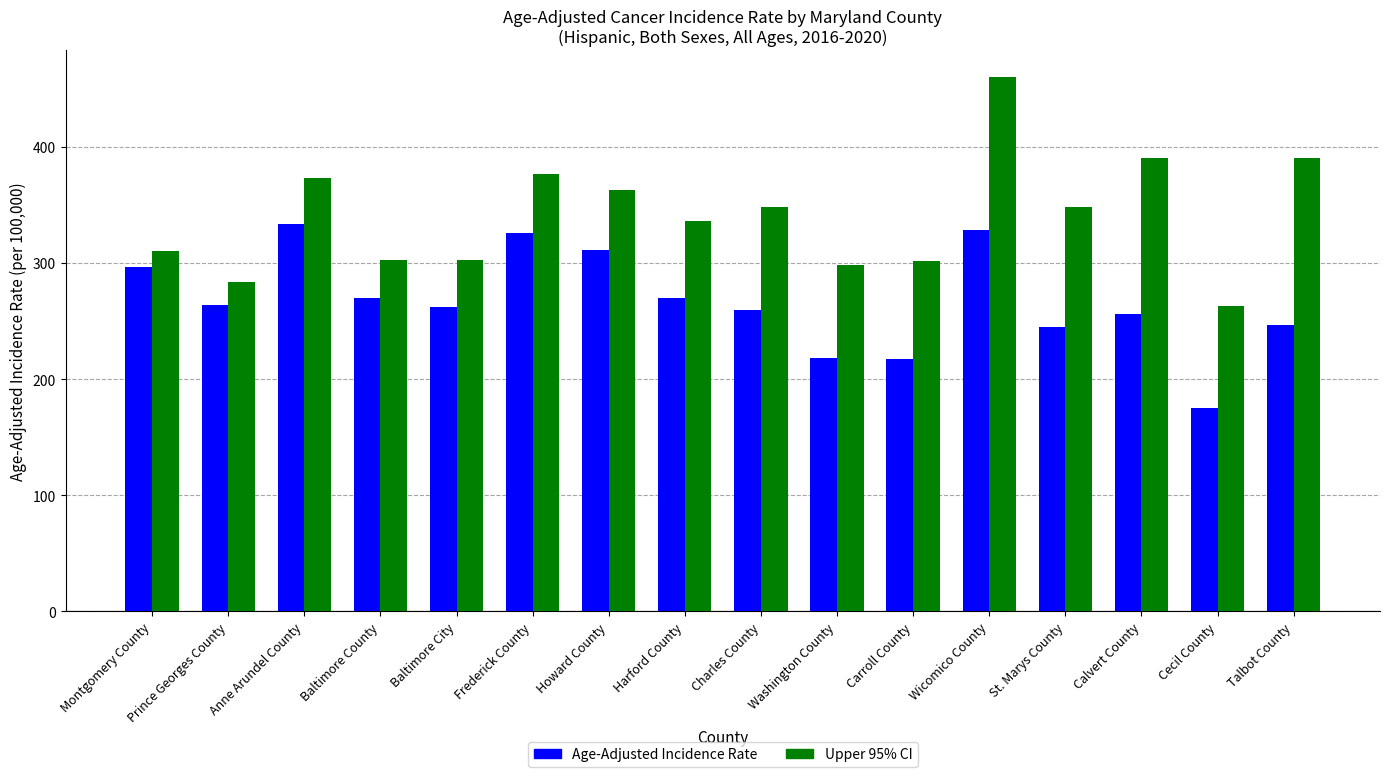

At which label does Upper 95% CI reach its peak?

Wicomico County